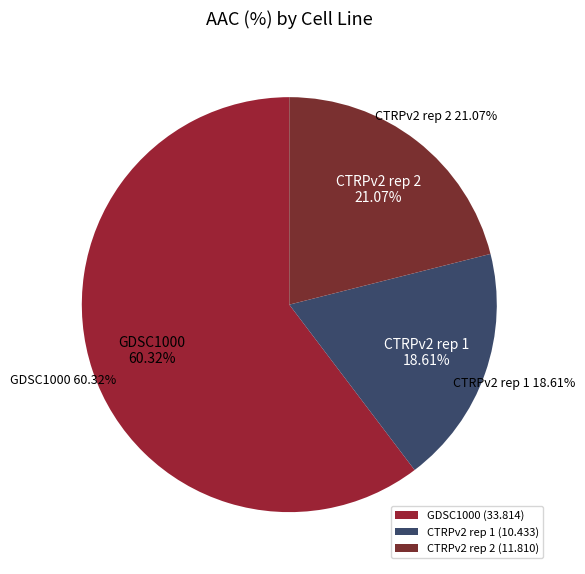

Which category has the smallest portion of the pie?

CTRPv2 rep 1